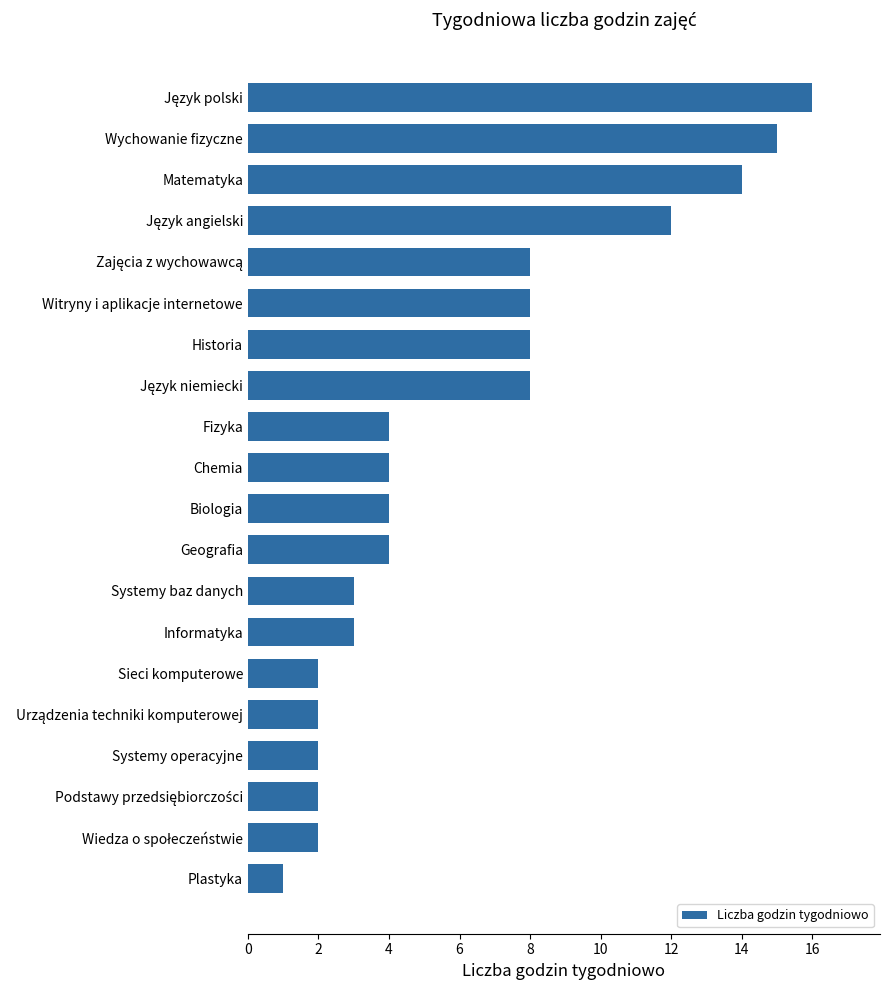

What is the change in value from Systemy baz danych to Wychowanie fizyczne?

+12